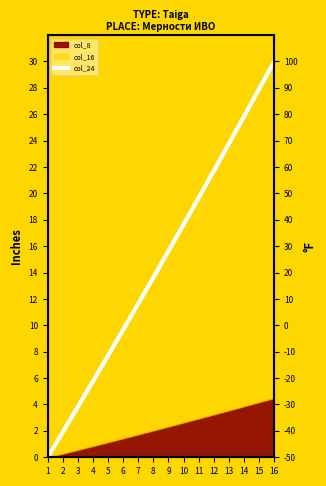

Read the value at 5.

7.7